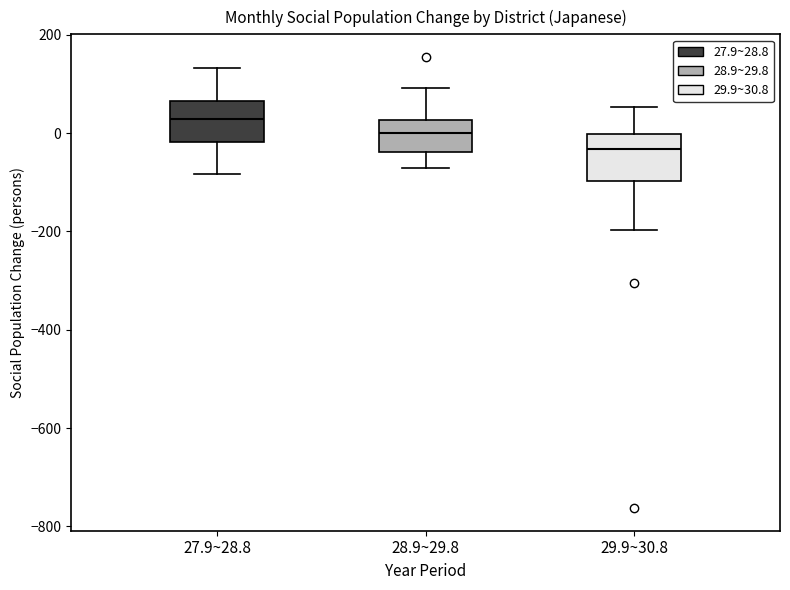

Which box's median line is the highest?

27.9~28.8